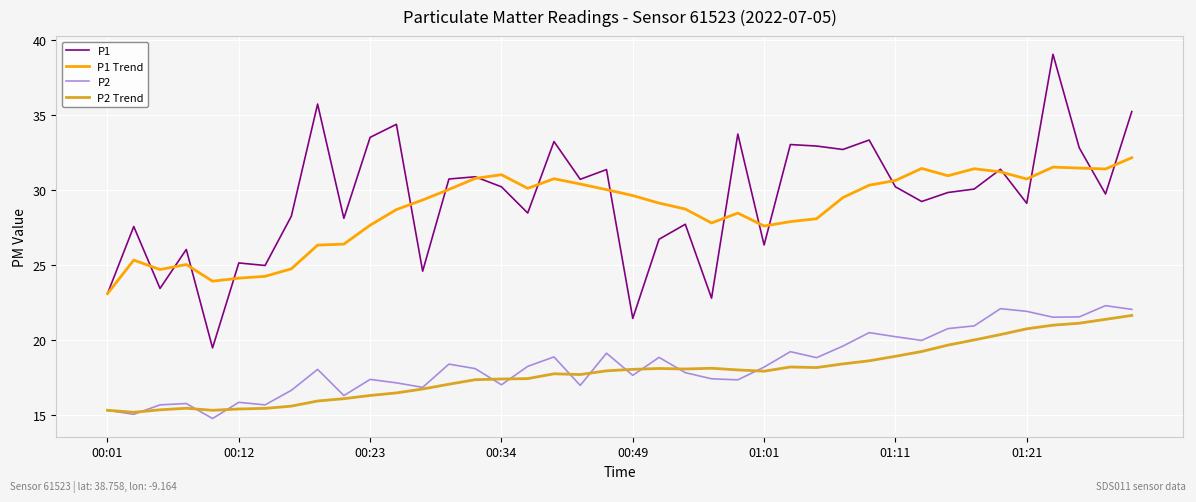

Which series has the largest range (max minus min)?

P1